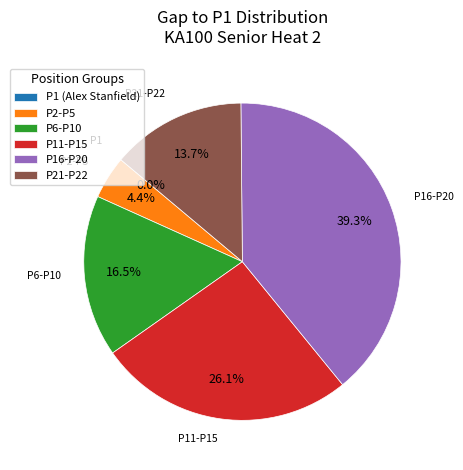

Does any single category account for the majority?

No